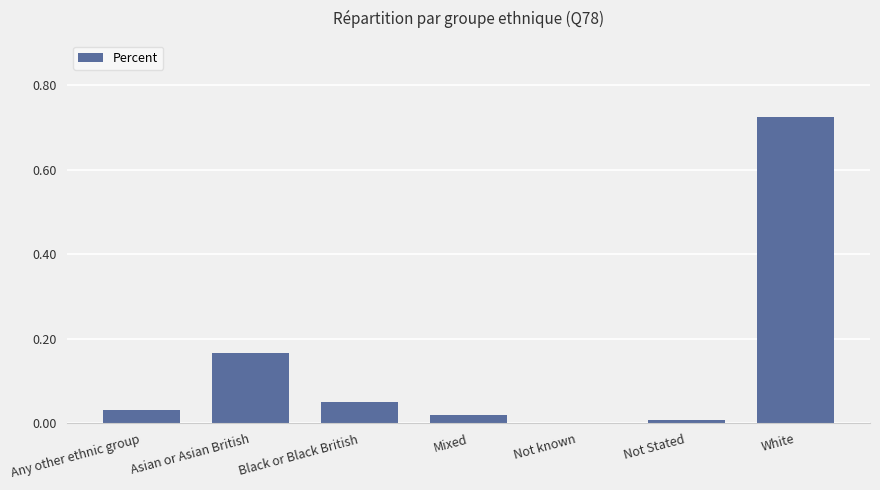

What is the sum of all values?

1.0